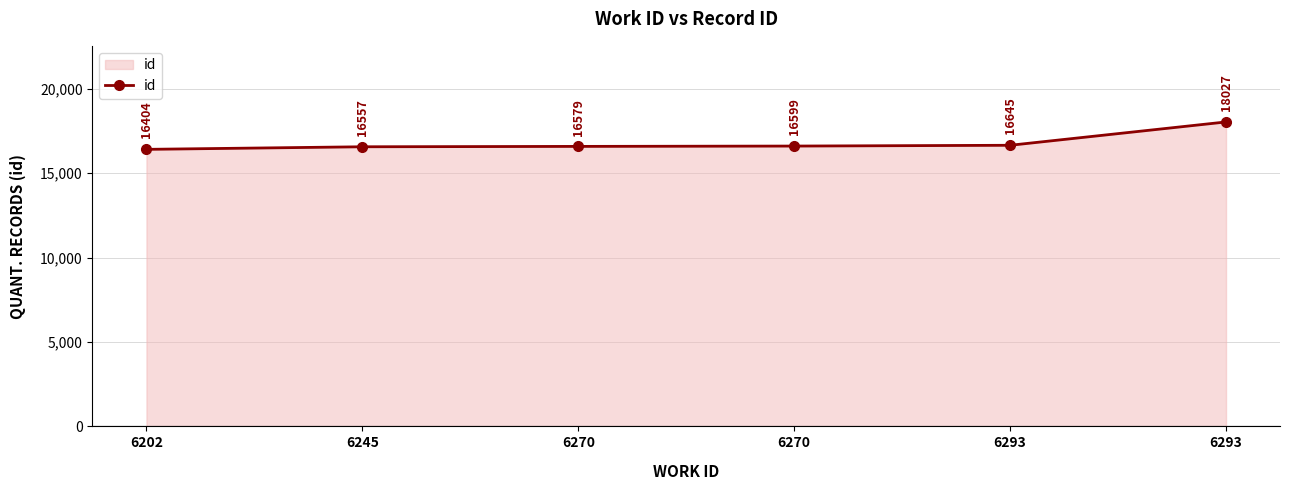

Which label corresponds to the largest value in the chart?

6293